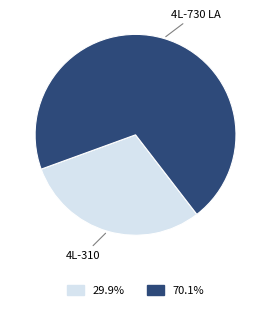

Is there any slice that represents more than half of the pie?

Yes